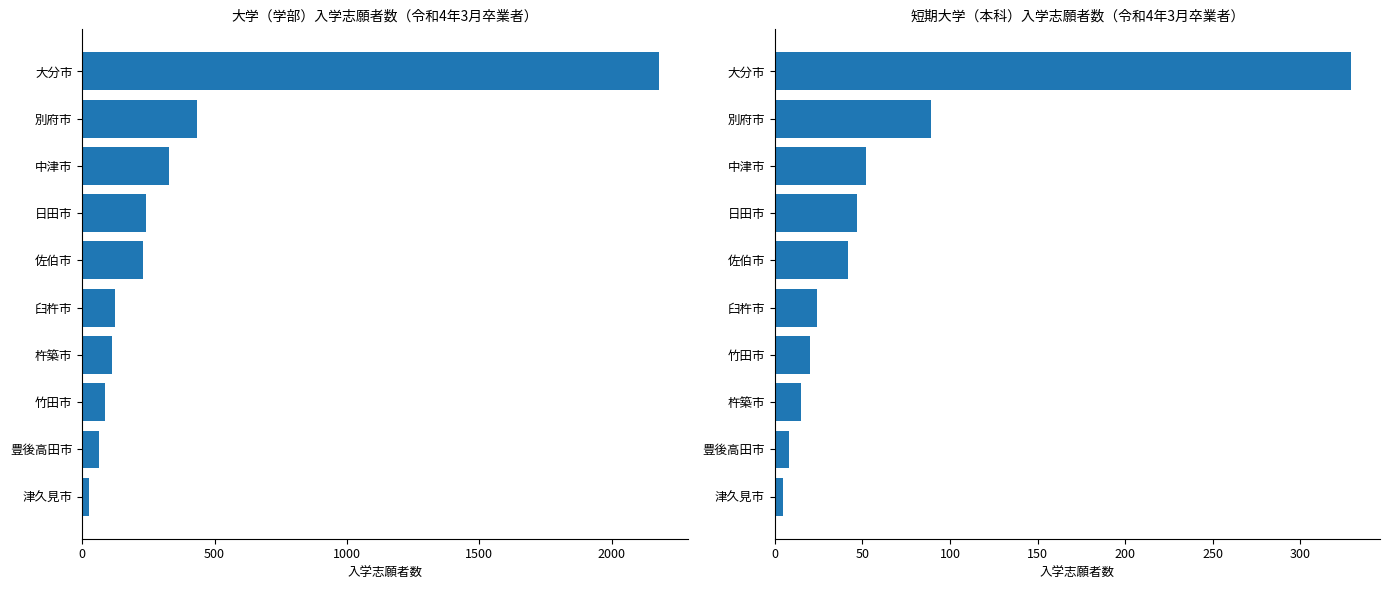

What is the maximum value shown in the chart?

2178